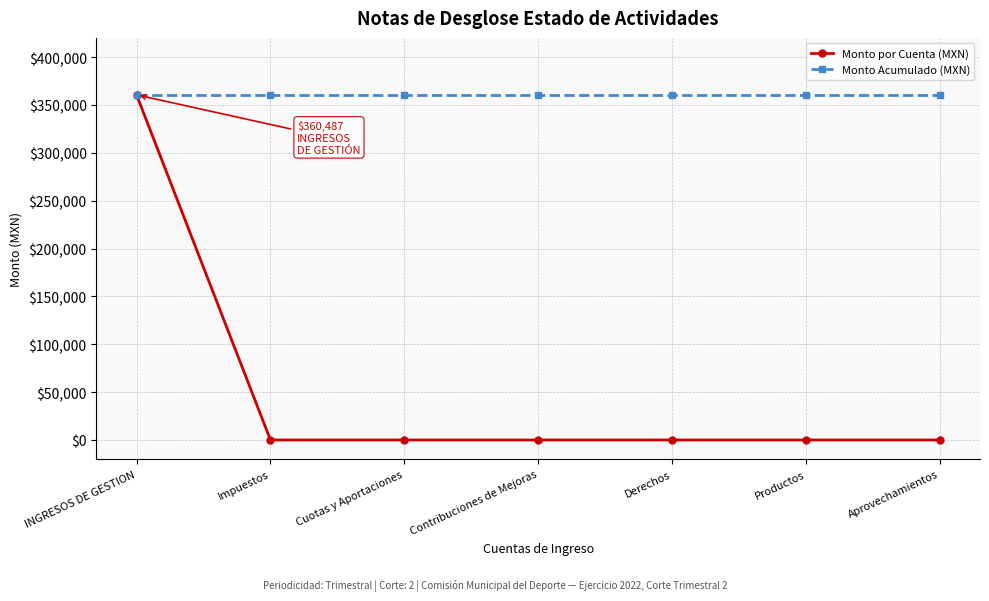

The value of Monto por Cuenta (MXN) at Derechos is -219167.1. True or false?

False